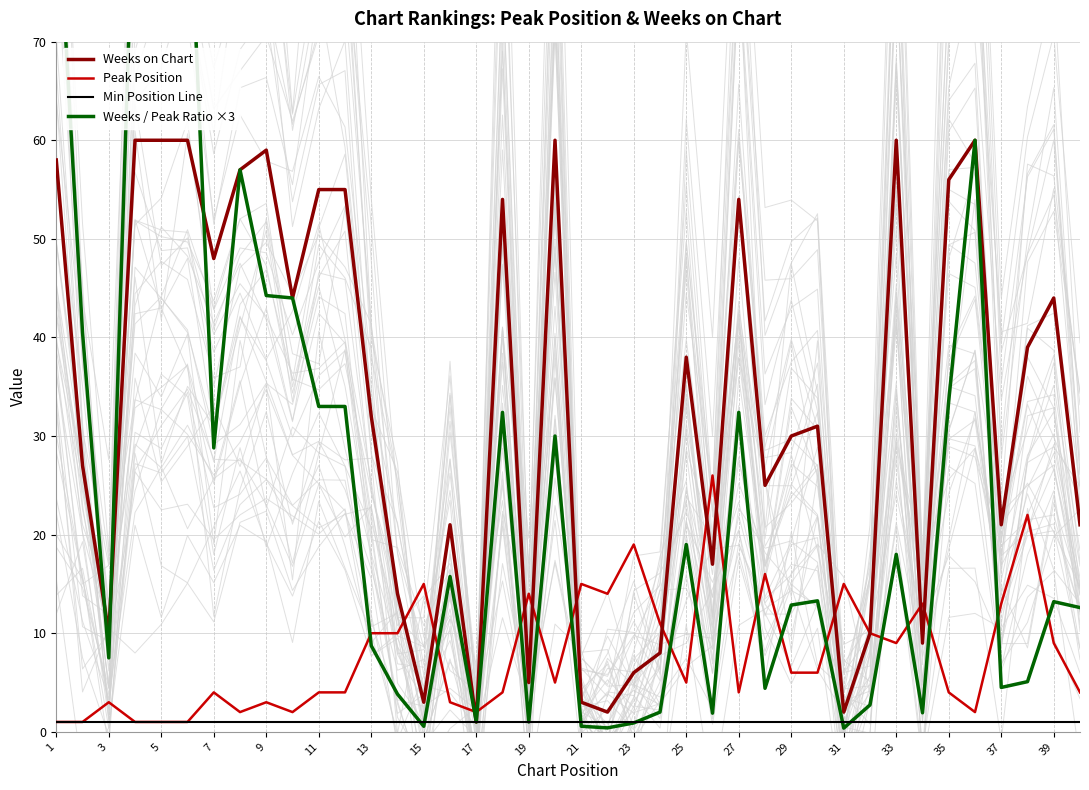

Reading left to right, list all the values displayed in this chart.

Weeks on Chart: 58.0	27.0	10.0	60.0	60.0	60.0	48.0	57.0	59.0	44.0	55.0	55.0	32.0	14.0	3.0	21.0	1.0	54.0	5.0	60.0	3.0	2.0	6.0	8.0	38.0	17.0	54.0	25.0	30.0	31.0	2.0	10.0	60.0	9.0	56.0	60.0	21.0	39.0	44.0	21.0
Peak Position: 1.0	1.0	3.0	1.0	1.0	1.0	4.0	2.0	3.0	2.0	4.0	4.0	10.0	10.0	15.0	3.0	2.0	4.0	14.0	5.0	15.0	14.0	19.0	11.0	5.0	26.0	4.0	16.0	6.0	6.0	15.0	10.0	9.0	13.0	4.0	2.0	13.0	22.0	9.0	4.0
Min Position Line: 1.0	1.0	1.0	1.0	1.0	1.0	1.0	1.0	1.0	1.0	1.0	1.0	1.0	1.0	1.0	1.0	1.0	1.0	1.0	1.0	1.0	1.0	1.0	1.0	1.0	1.0	1.0	1.0	1.0	1.0	1.0	1.0	1.0	1.0	1.0	1.0	1.0	1.0	1.0	1.0
Weeks / Peak Ratio ×3: 87.0	40.5	7.5	90.0	90.0	90.0	28.8	57.0	44.2	44.0	33.0	33.0	8.7	3.8	0.6	15.8	1.0	32.4	1.0	30.0	0.6	0.4	0.9	2.0	19.0	1.9	32.4	4.4	12.9	13.3	0.4	2.7	18.0	1.9	33.6	60.0	4.5	5.1	13.2	12.6